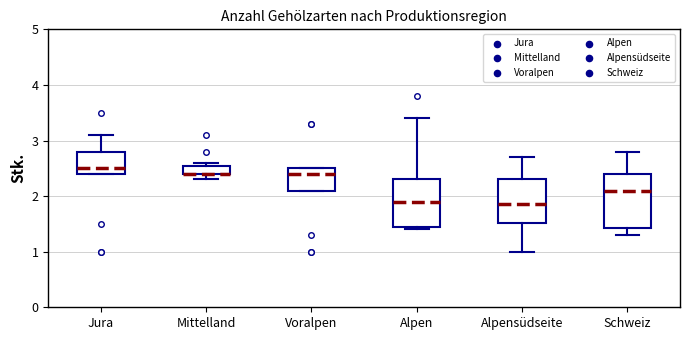

Where is the upper edge of the box for Mittelland on the y-axis? The values are not printed on the chart, so give them approximately, as read against the axis.

2.6